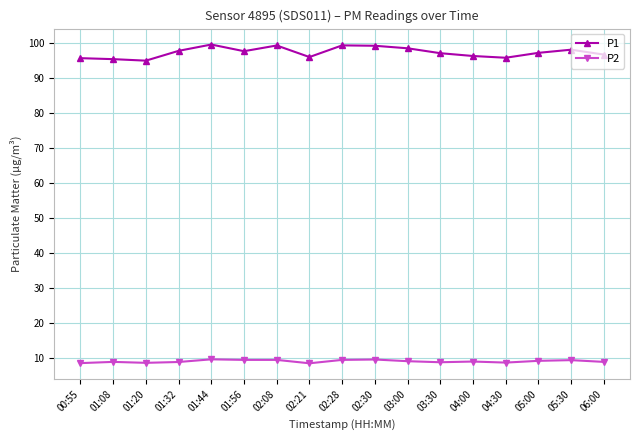

What is the label of the 3rd point from the left?

01:20